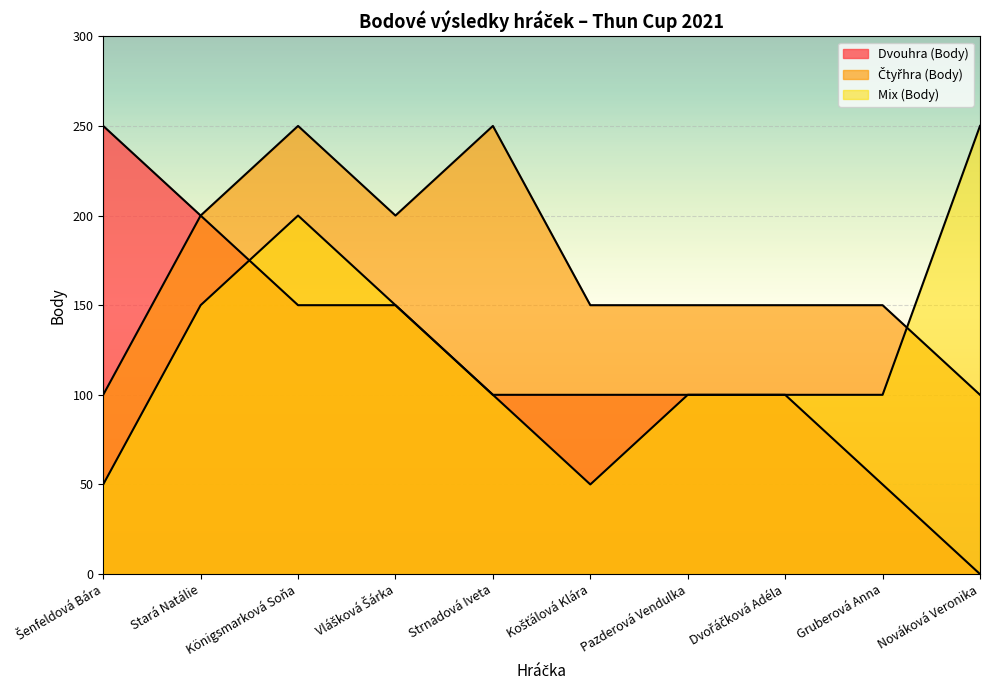

What are all the series names shown in the legend?

Dvouhra (Body), Čtyřhra (Body), Mix (Body)